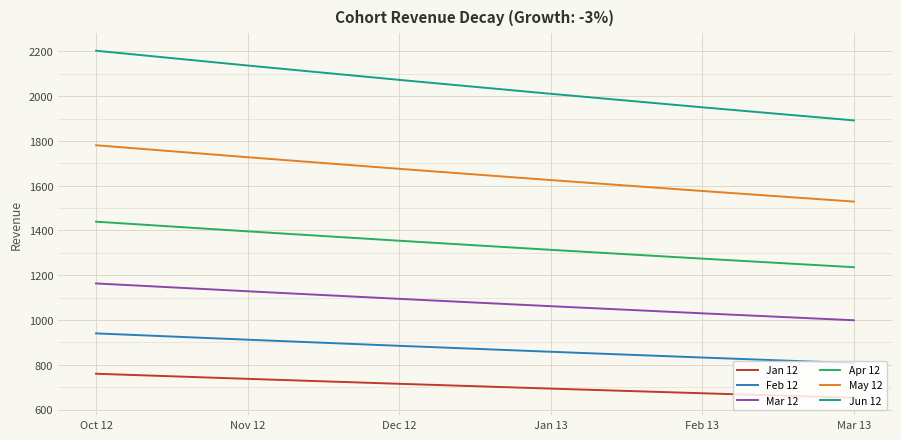

Which series has the largest total across all categories?

Jun 12